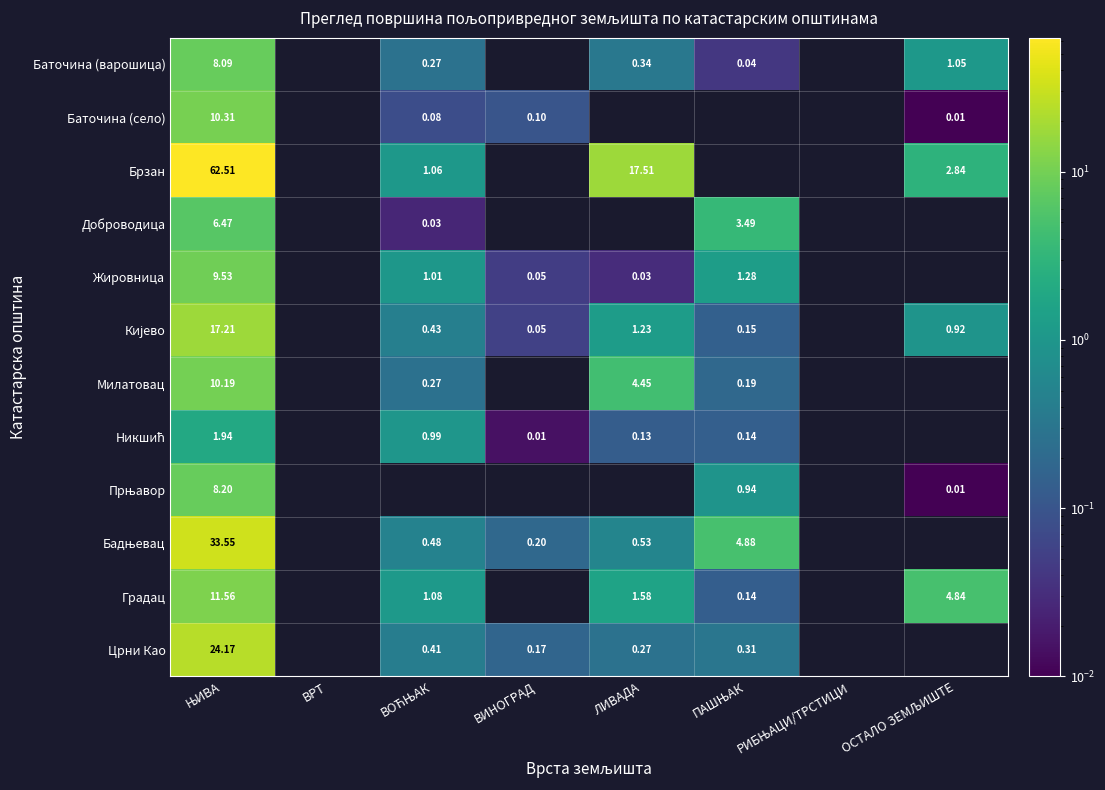

At which category is the sum across all series the highest?

ЊИВА